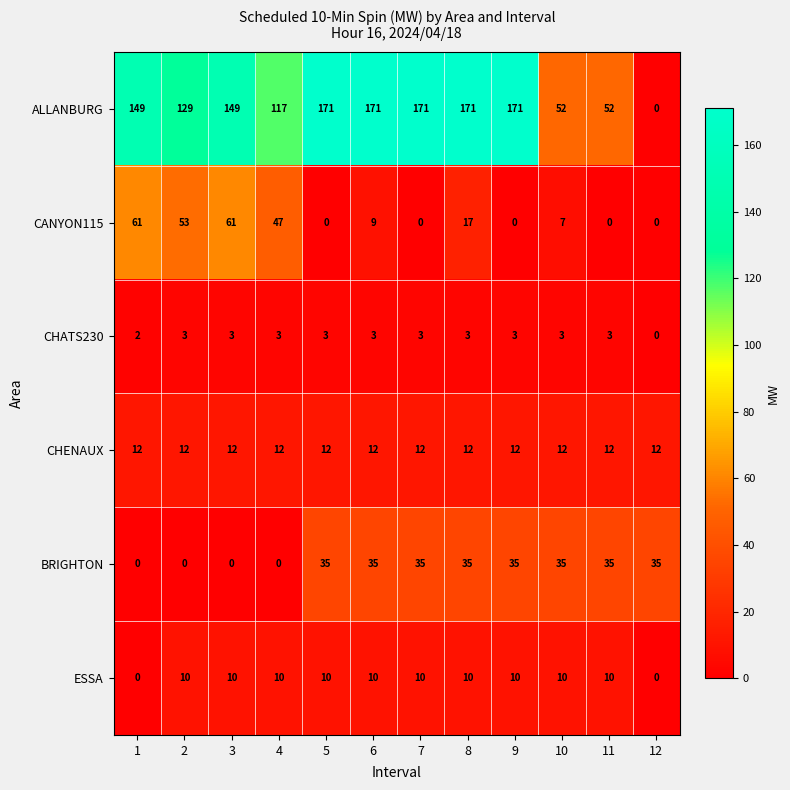

What is the difference between the maximum and minimum values in the BRIGHTON series?

35